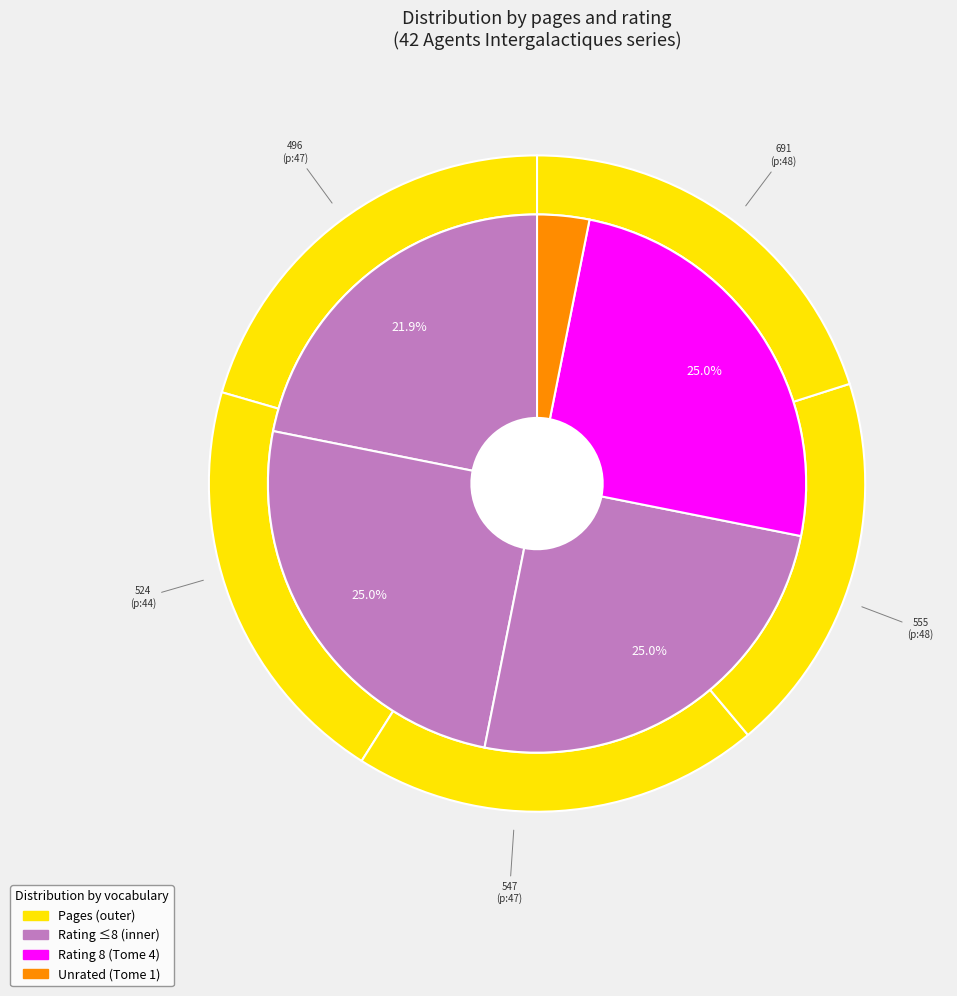

How much of the chart is everything except 547?

79.9%